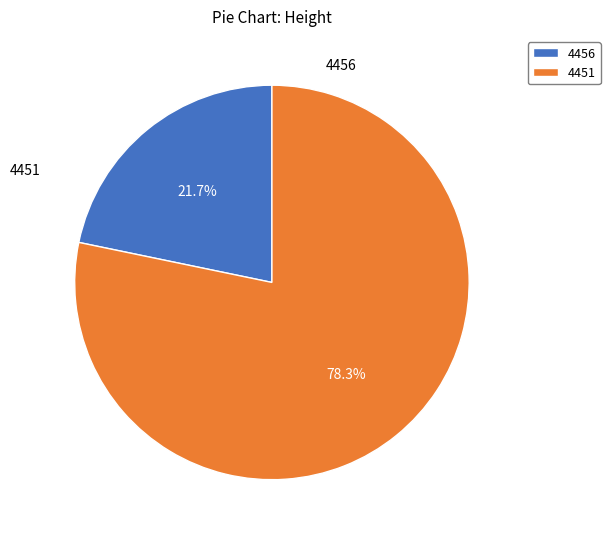

To the nearest percent, what portion does 4456 represent?

22%